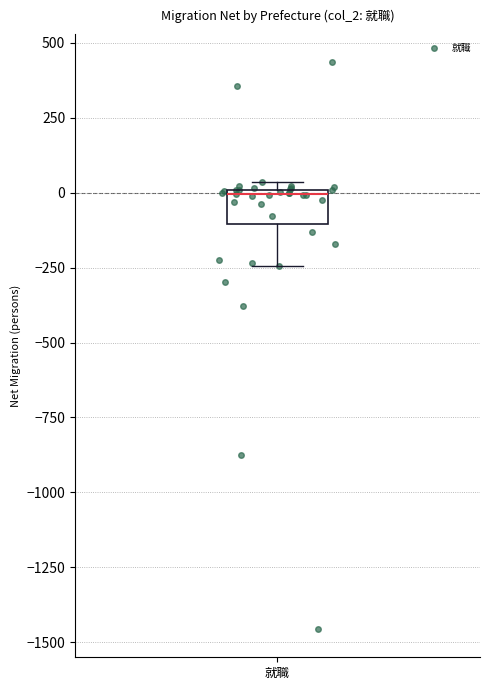

Read this box plot against the y-axis: the position of the median line, the range covered by the box, and the ends of both whiskers. The values are not printed on the chart, so give them approximately, as read against the axis.

median 0, box -100 to 0, whiskers -250 to 50